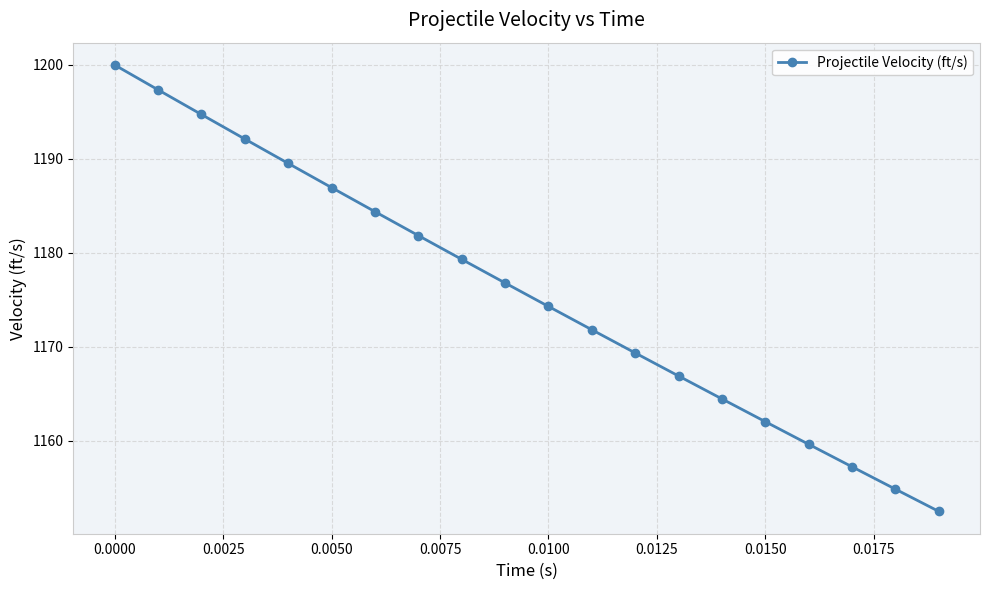

How many distinct data groups are displayed?

1